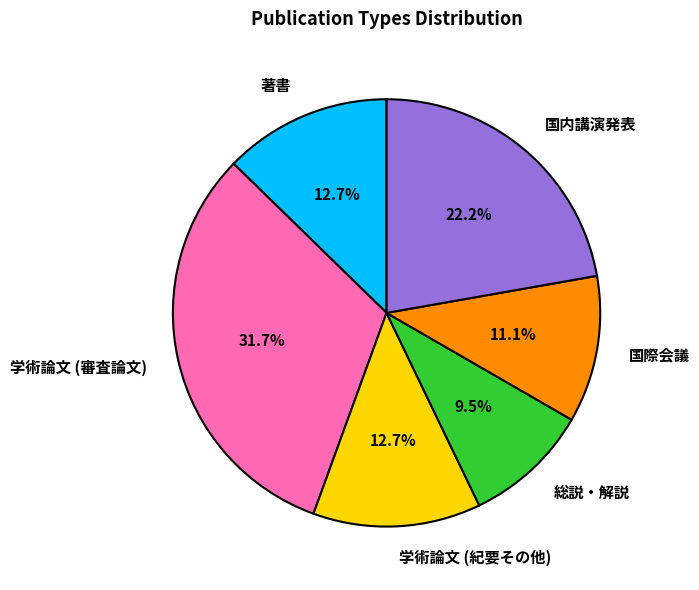

Which has a higher value, 国内講演発表 or 総説・解説?

国内講演発表